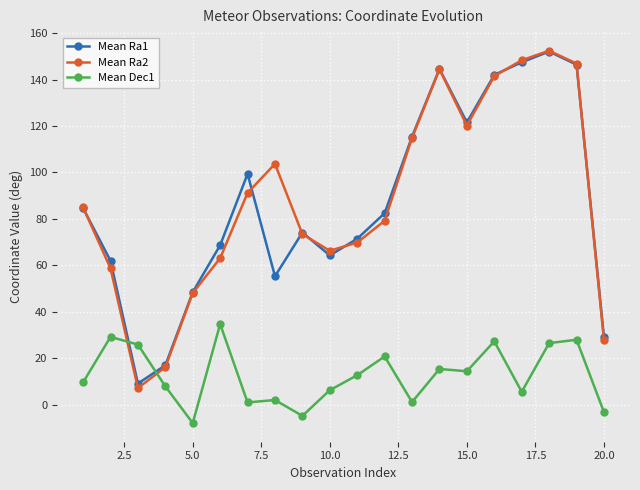

Count the number of data series in this chart.

3